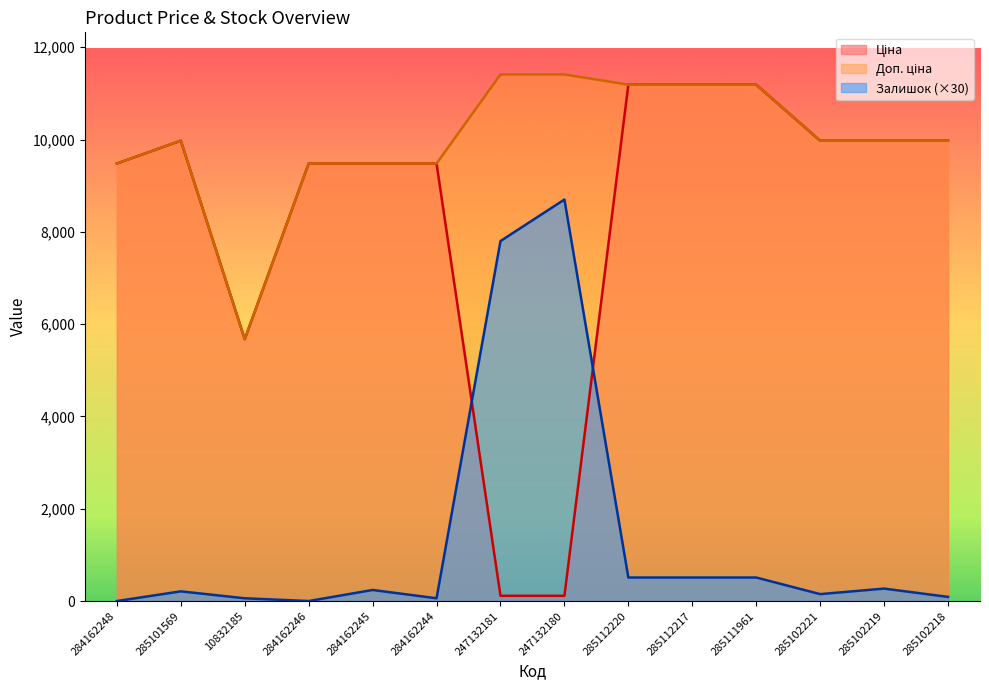

True or false: Доп. ціна and Залишок cross at least once.

False